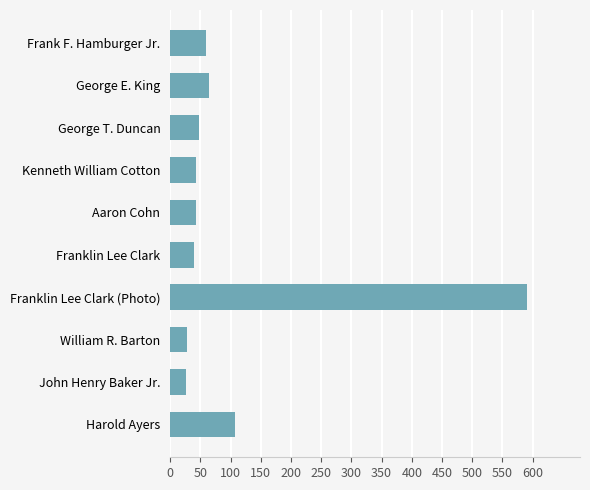

What is the greatest value displayed?

590